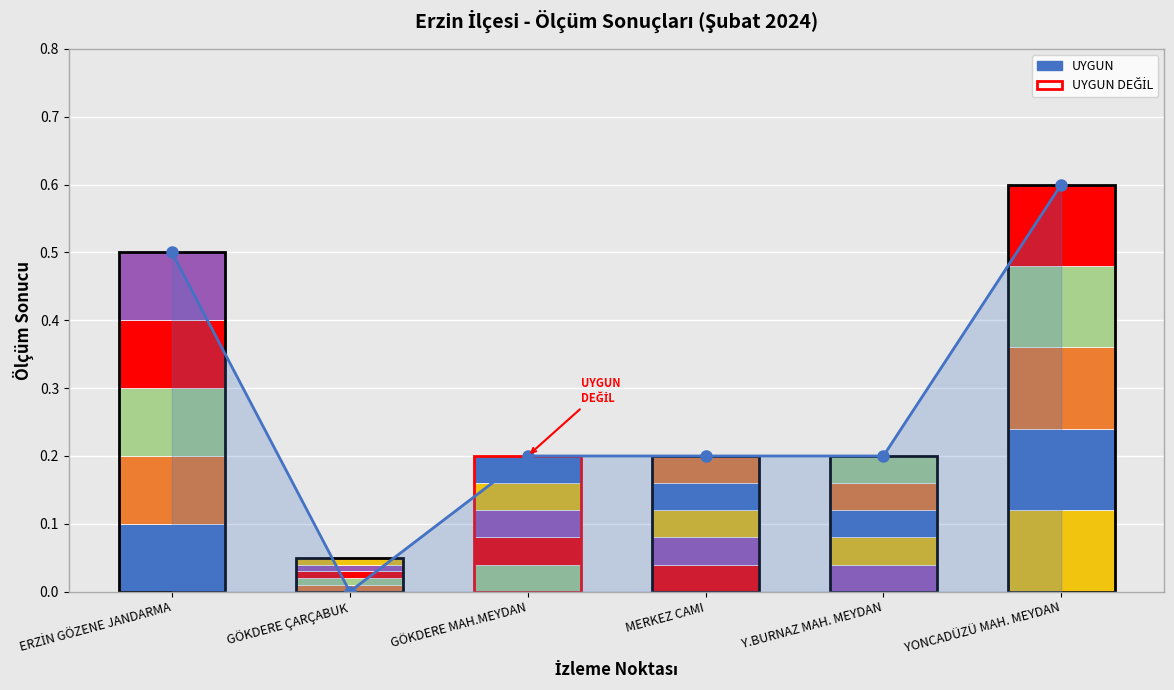

What position from the right is MERKEZ CAMI?

3